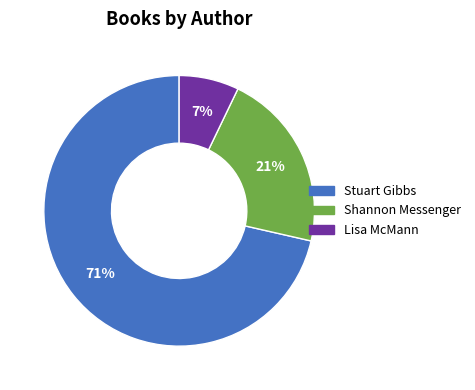

Is there a majority slice in this chart?

Yes